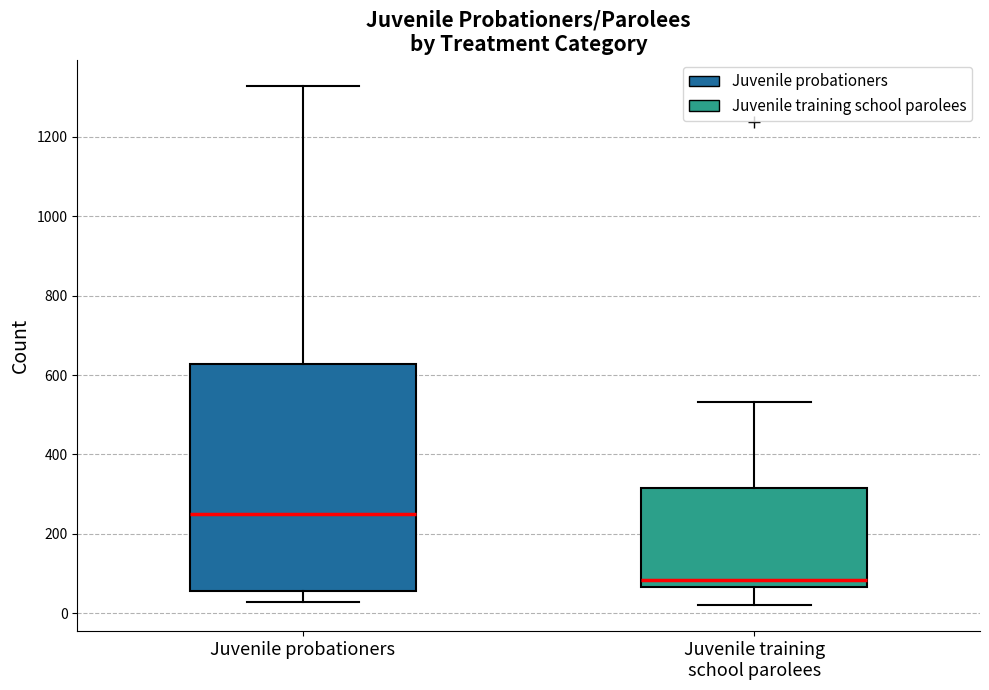

Reading left to right, transcribe this box plot: for each box, give where its median line is, the range the box spans, and where its two whiskers end, as read against the y-axis. The values are not printed on the chart, so give them approximately, as read against the axis.

Juvenile probationers: median 240, box 60 to 620, whiskers 20 to 1320
Juvenile training school parolees: median 80, box 60 to 320, whiskers 20 to 540